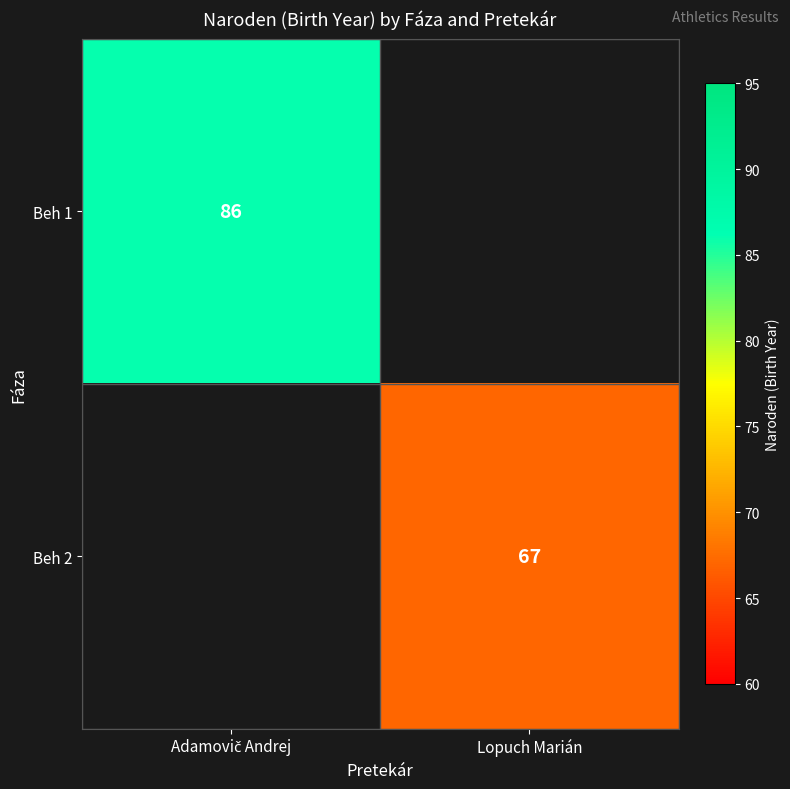

The value of Beh 2 at Lopuch Marián is 39. True or false?

False